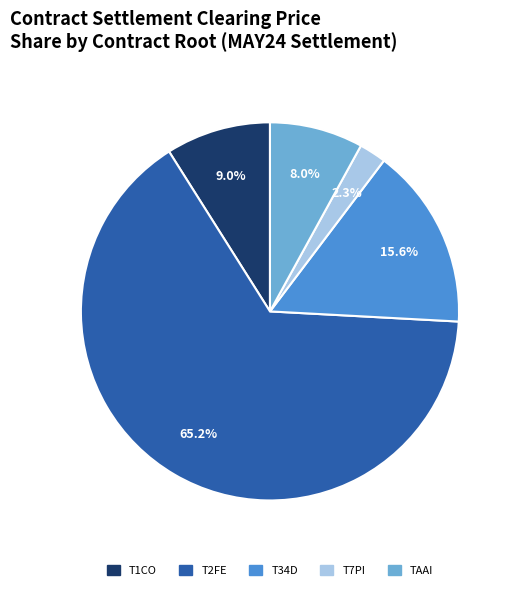

What percentage is NOT represented by T34D?

84.4%